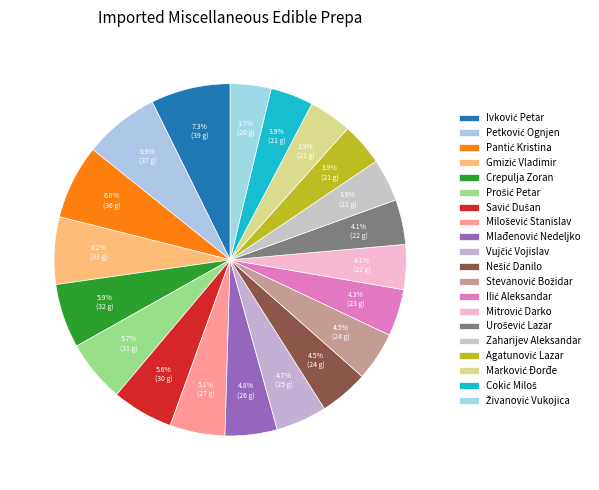

How many segments does this pie chart have?

20